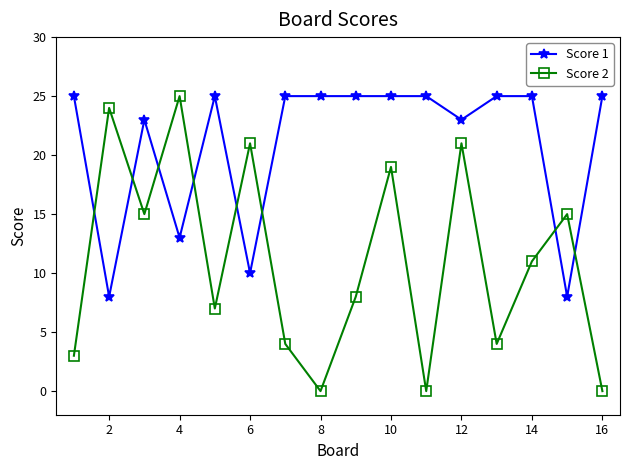

What is the difference between the second highest and second lowest values in the Score 2 series?

24